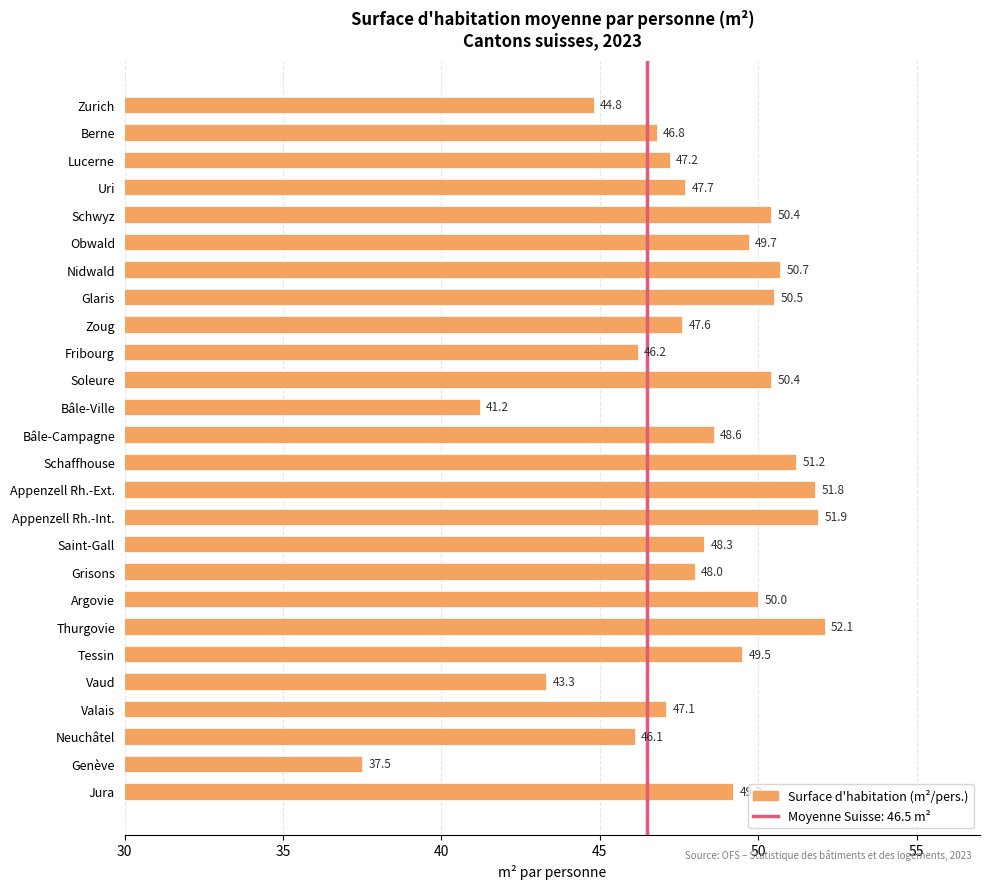

What is the minimum value shown in the chart?

37.5